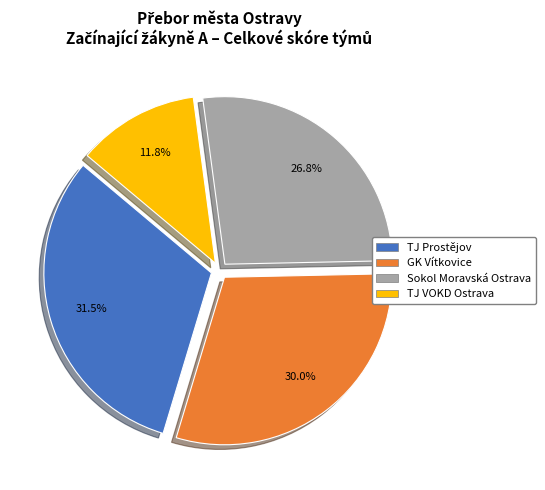

What is the ratio of the value at TJ VOKD Ostrava to the value at GK Vítkovice?

0.4